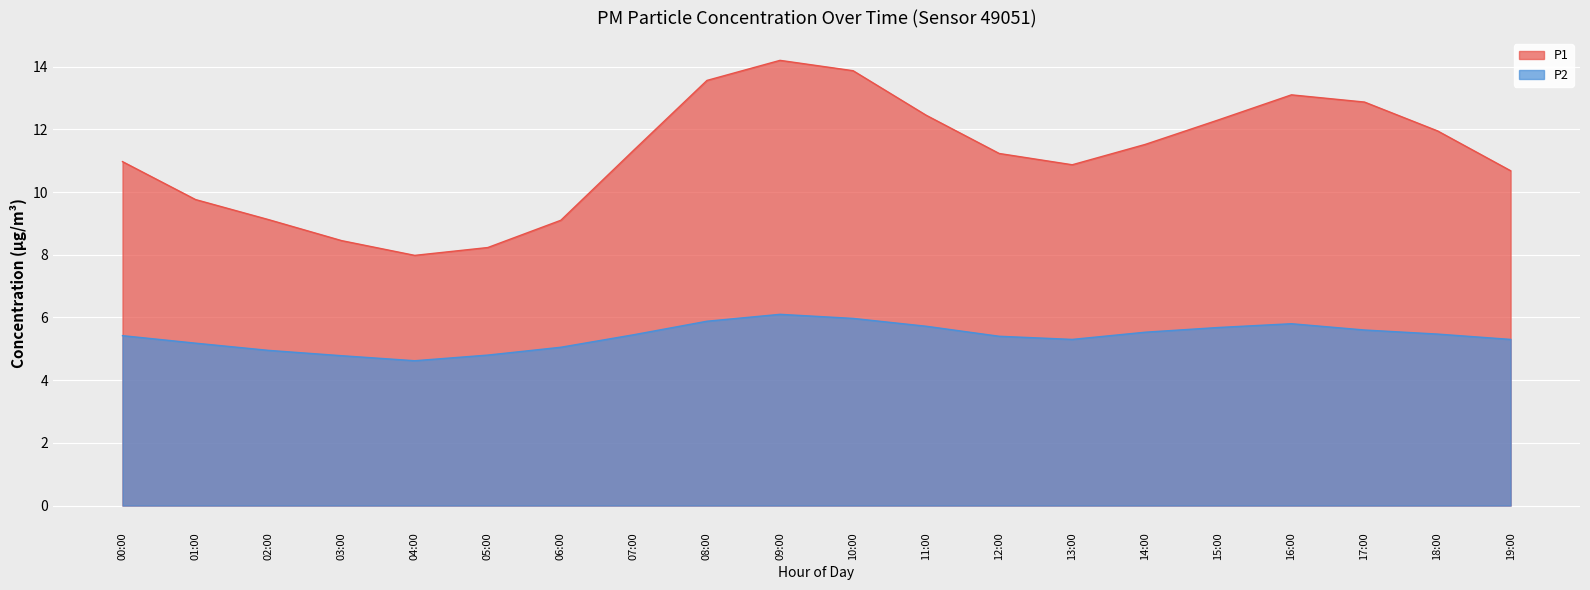

What is the value of the P2 point at the 12th from the left?

5.7